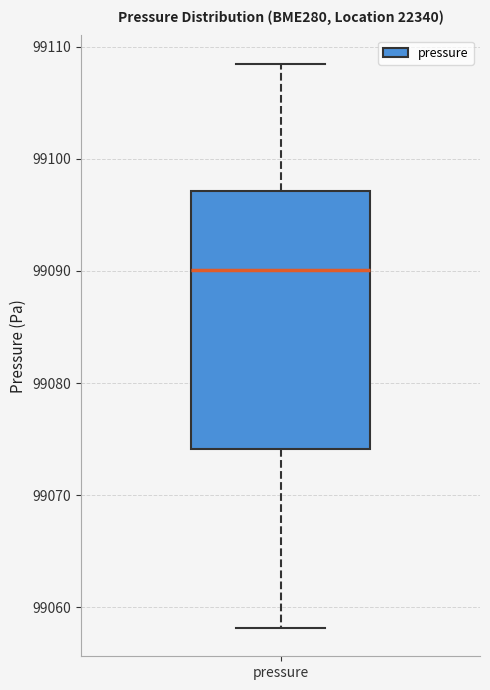

Where is the lower edge of the box for pressure on the y-axis? The values are not printed on the chart, so give them approximately, as read against the axis.

99074